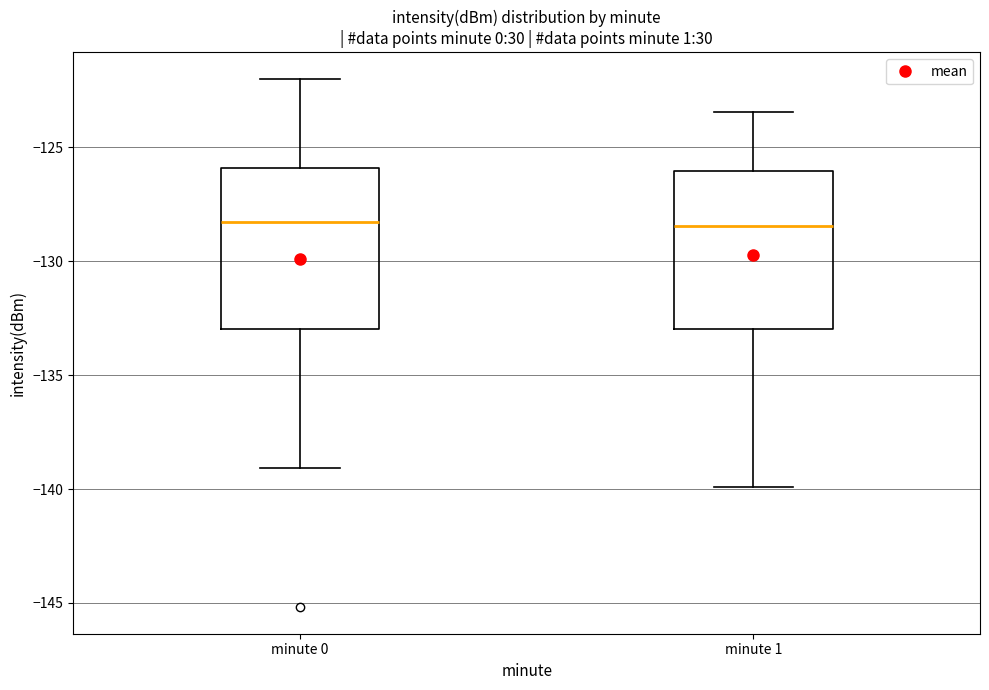

Reading left to right, transcribe this box plot: for each box, give where its median line is, the range the box spans, and where its two whiskers end, as read against the y-axis. The values are not printed on the chart, so give them approximately, as read against the axis.

minute 0: median -128.5, box -133.0 to -126.0, whiskers -139.0 to -122.0
minute 1: median -128.5, box -133.0 to -126.0, whiskers -140.0 to -123.5